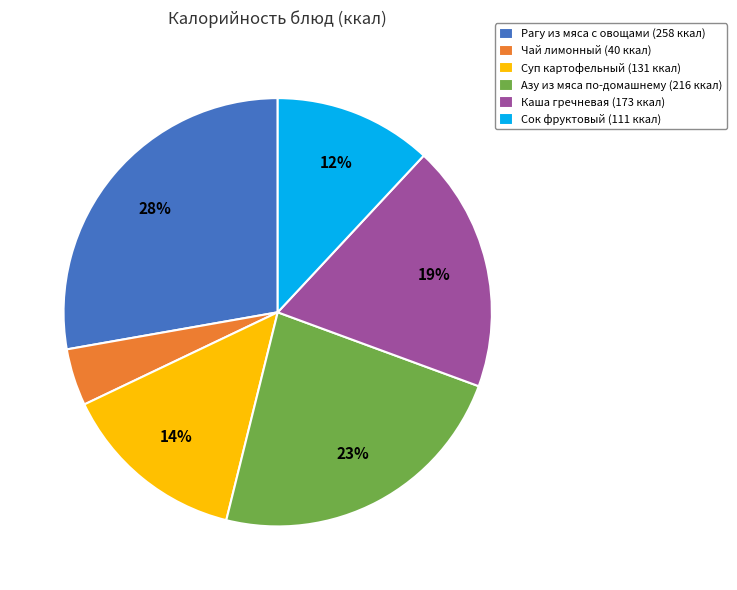

Rank the categories by value from highest to lowest.

Рагу из мяса с овощами, Азу из мяса по-домашнему, Каша гречневая, Суп картофельный, Сок фруктовый, Чай лимонный